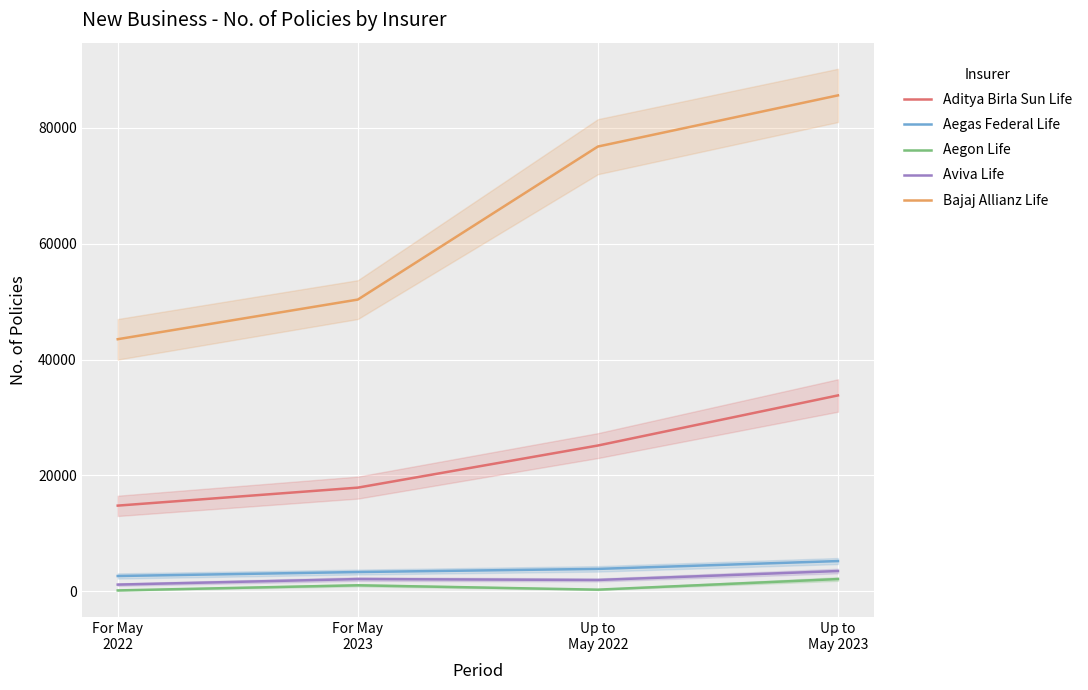

Is the value of Aditya Birla Sun Life at Up to
May 2023 greater than the value of Bajaj Allianz Life at Up to
May 2023?

No